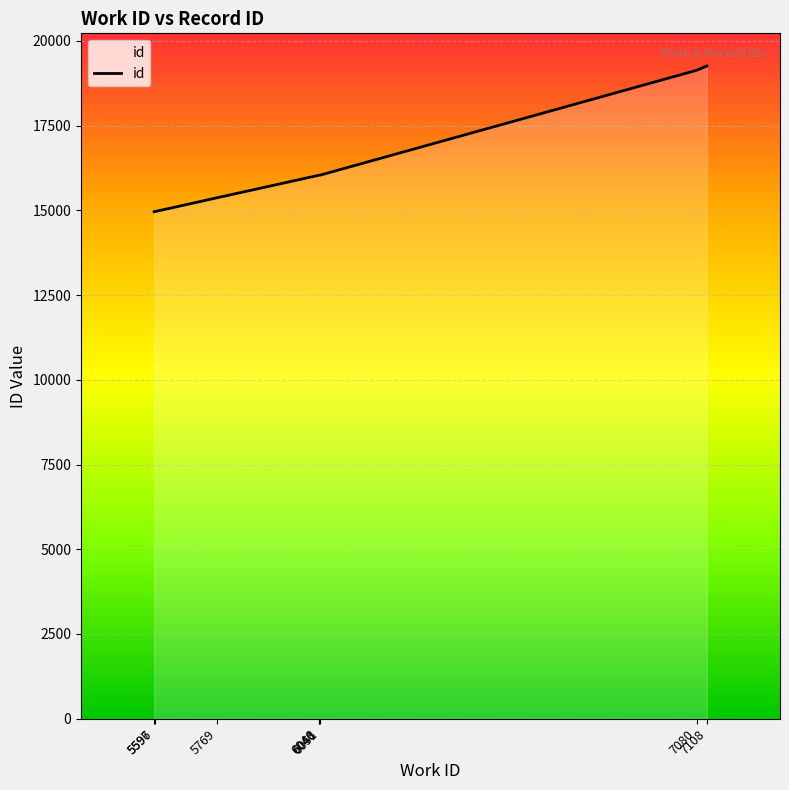

Does the chart have visible grid lines?

Yes